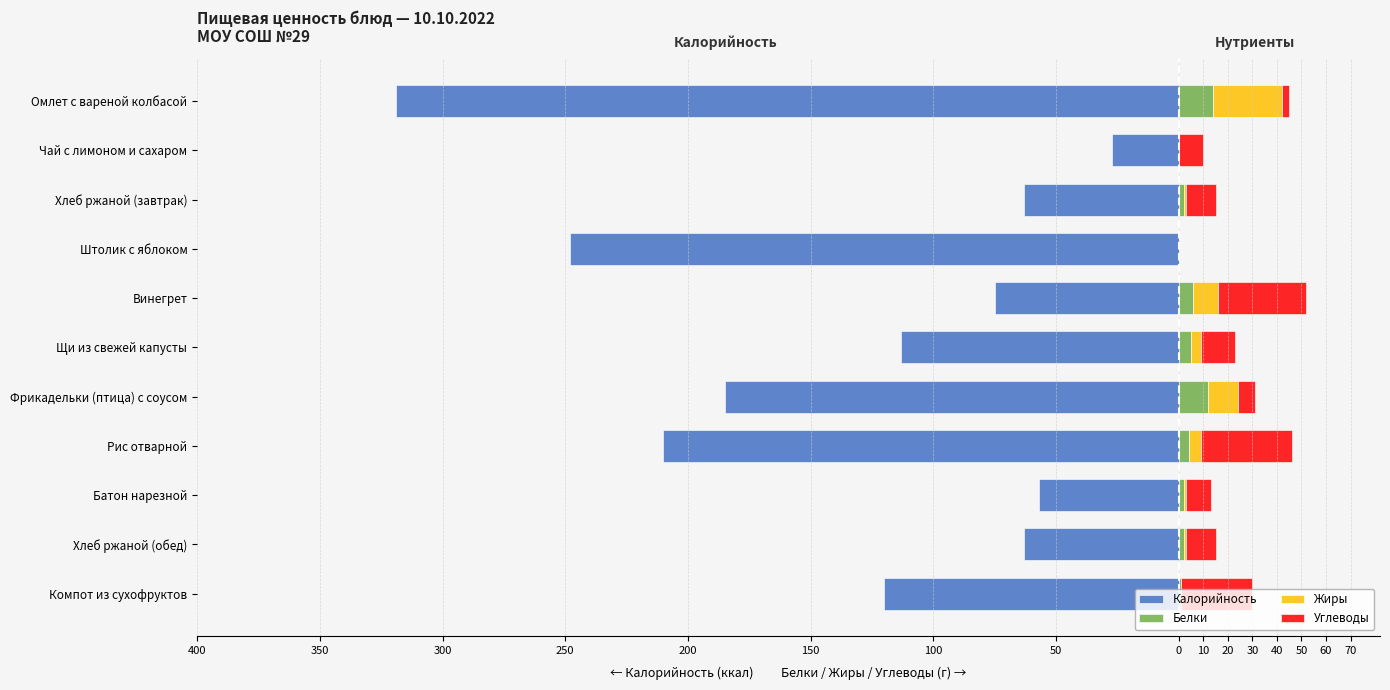

What is the sum of the Калорийность values at Винегрет and Омлет с вареной колбасой?

-394